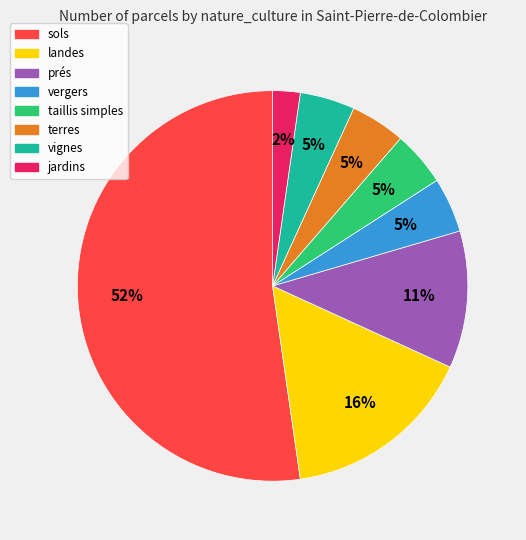

To the nearest percent, what is the average slice percentage?

12%